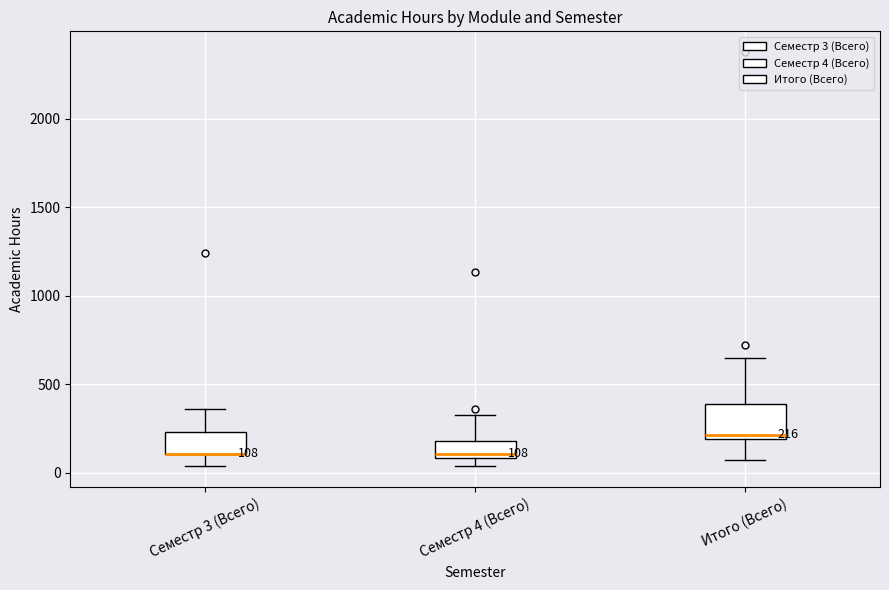

Comparing the boxes themselves (not the whiskers), which one is the tallest?

Итого (Всего)